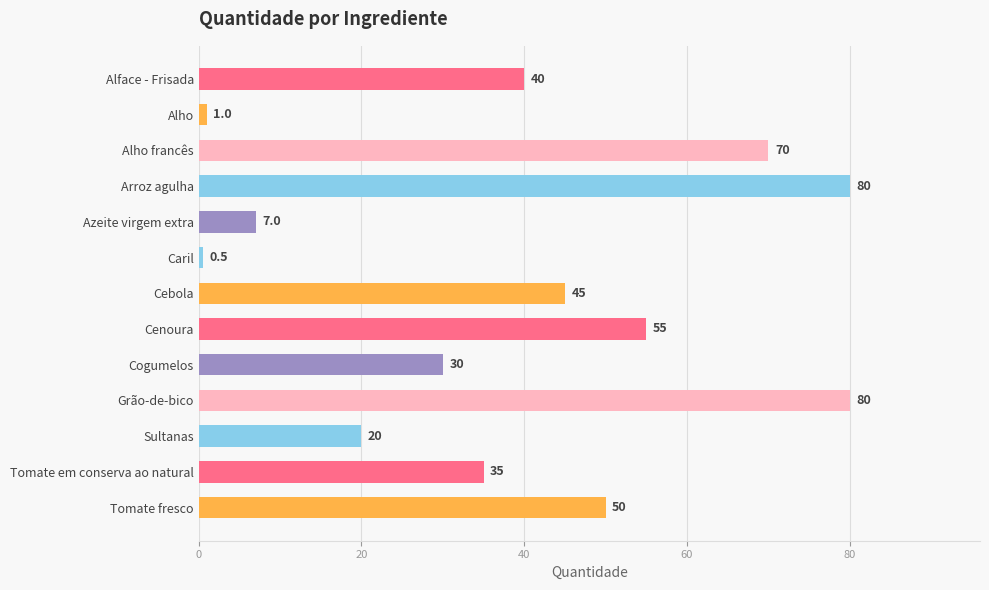

Reading bottom to top, list all the values displayed in this chart.

50.0	35.0	20.0	80.0	30.0	55.0	45.0	0.5	7.0	80.0	70.0	1.0	40.0